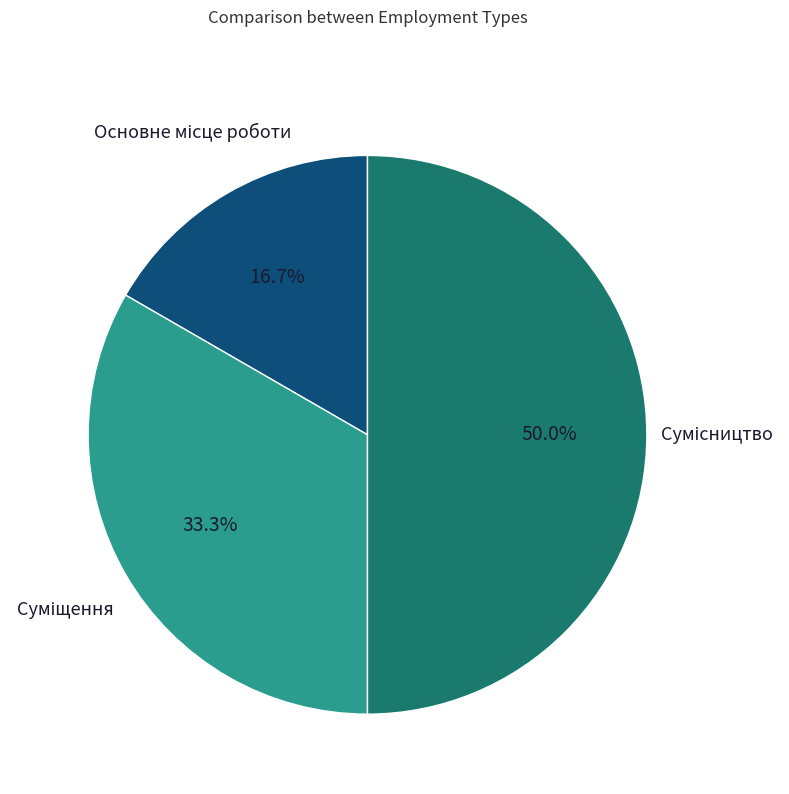

The Сумісництво slice represents 63% of the pie. True or false?

False